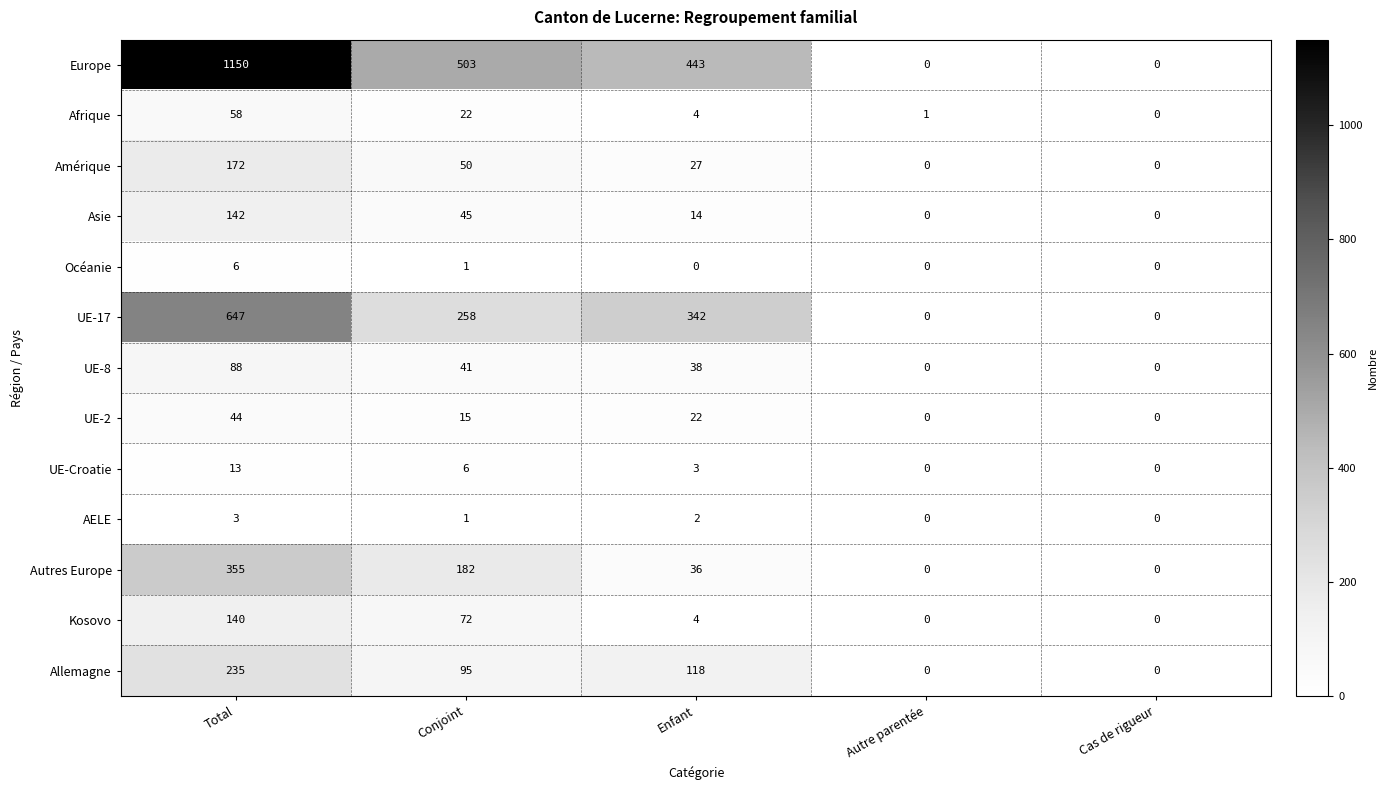

Count the number of categories in the chart.

5